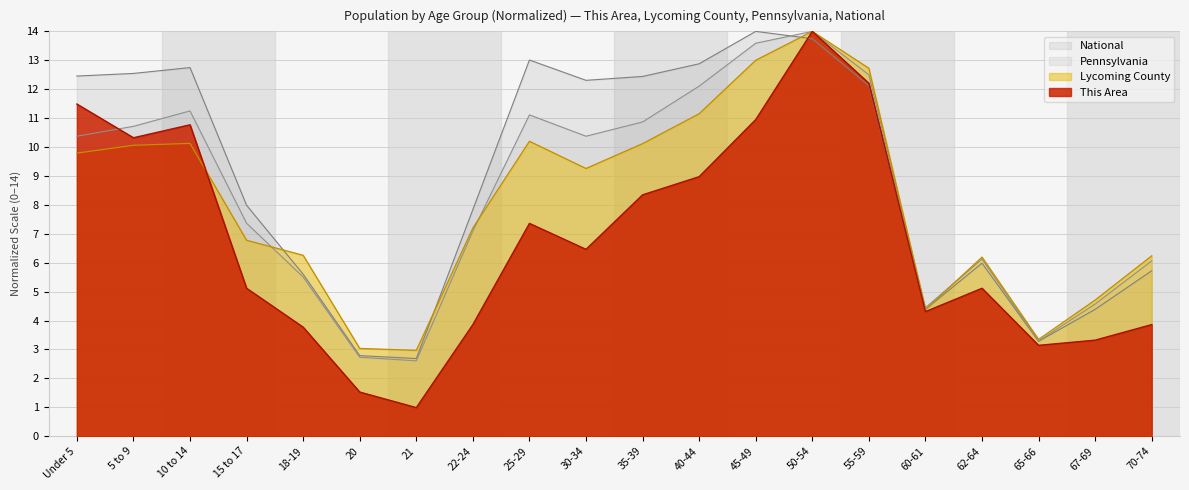

How many data points does each series have?

20